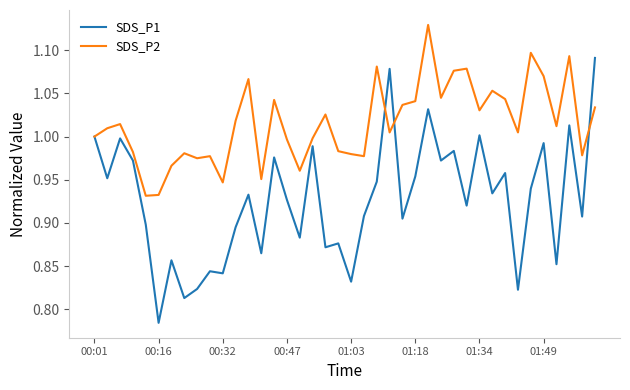

Rank the series by their average value, from highest to lowest.

SDS_P2, SDS_P1